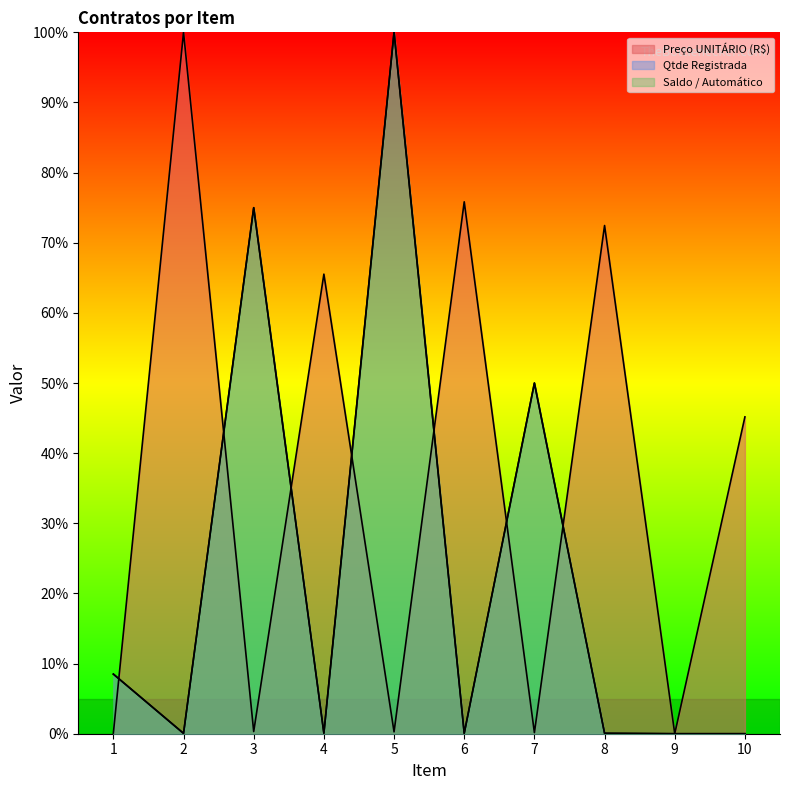

List the labels in order of Saldo / Automático value, smallest first.

9, 10, 2, 6, 8, 4, 1, 7, 3, 5